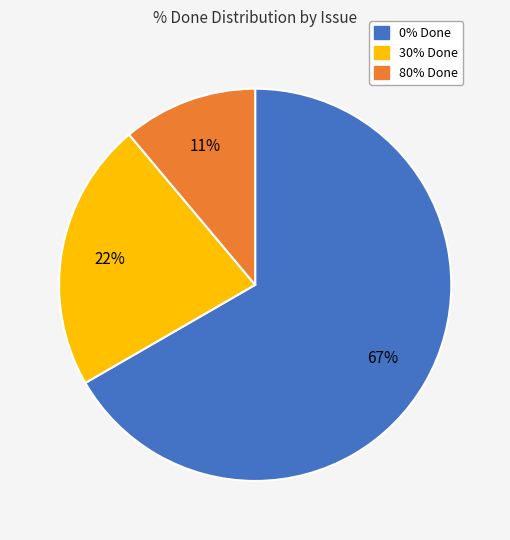

How many segments does this pie chart have?

3